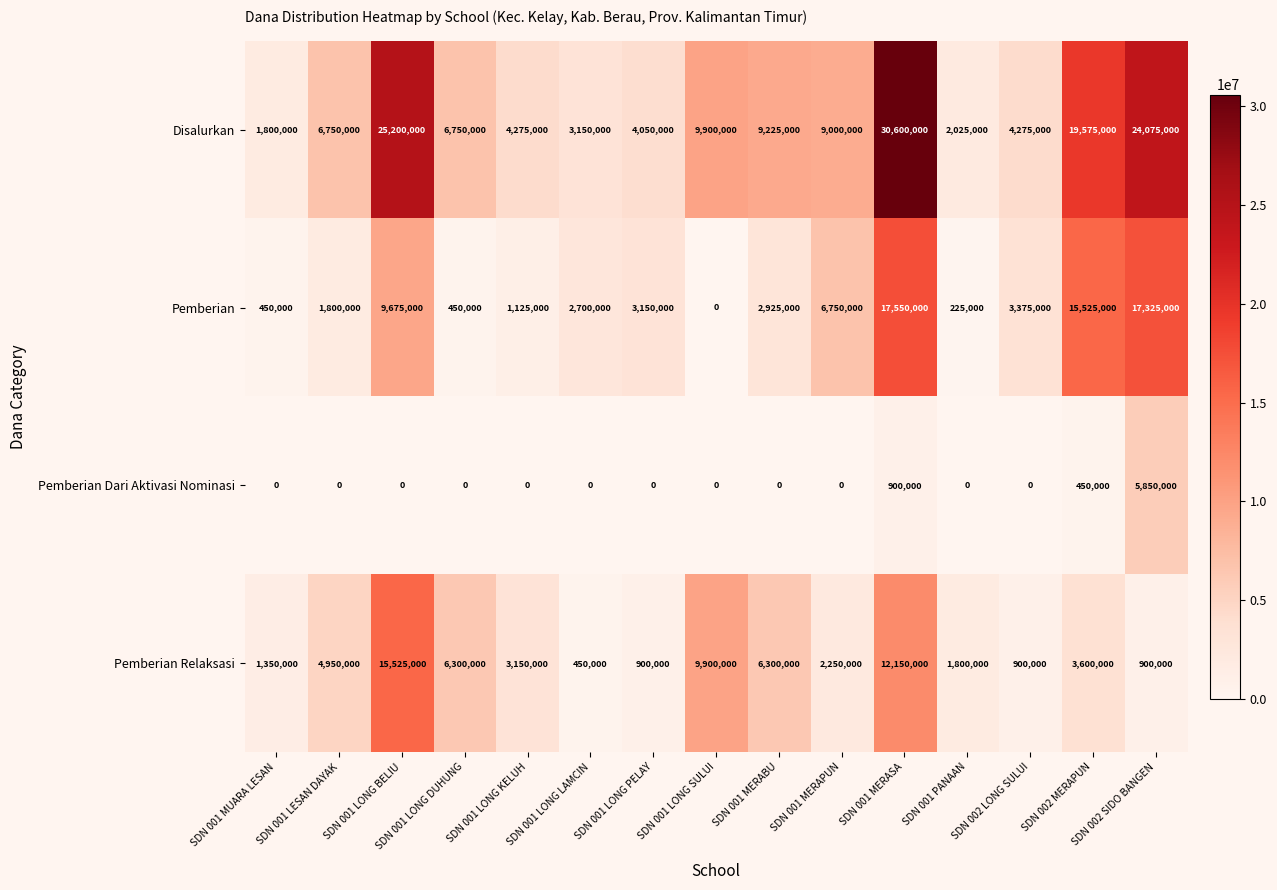

What is the greatest value displayed?

30600000